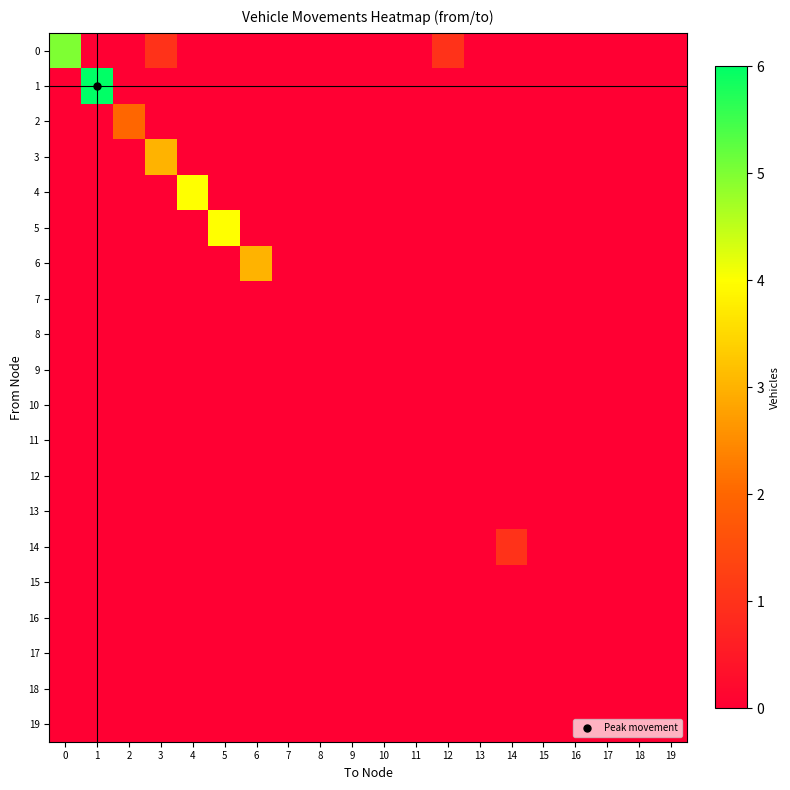

Reading left to right, extract all data points from this chart.

0: 0=5	1=0	2=0	3=1	4=0	5=0	6=0	7=0	8=0	9=0	10=0	11=0	12=1	13=0	14=0	15=0	16=0	17=0	18=0	19=0
1: 0=0	1=6	2=0	3=0	4=0	5=0	6=0	7=0	8=0	9=0	10=0	11=0	12=0	13=0	14=0	15=0	16=0	17=0	18=0	19=0
2: 0=0	1=0	2=2	3=0	4=0	5=0	6=0	7=0	8=0	9=0	10=0	11=0	12=0	13=0	14=0	15=0	16=0	17=0	18=0	19=0
3: 0=0	1=0	2=0	3=3	4=0	5=0	6=0	7=0	8=0	9=0	10=0	11=0	12=0	13=0	14=0	15=0	16=0	17=0	18=0	19=0
4: 0=0	1=0	2=0	3=0	4=4	5=0	6=0	7=0	8=0	9=0	10=0	11=0	12=0	13=0	14=0	15=0	16=0	17=0	18=0	19=0
5: 0=0	1=0	2=0	3=0	4=0	5=4	6=0	7=0	8=0	9=0	10=0	11=0	12=0	13=0	14=0	15=0	16=0	17=0	18=0	19=0
6: 0=0	1=0	2=0	3=0	4=0	5=0	6=3	7=0	8=0	9=0	10=0	11=0	12=0	13=0	14=0	15=0	16=0	17=0	18=0	19=0
7: 0=0	1=0	2=0	3=0	4=0	5=0	6=0	7=0	8=0	9=0	10=0	11=0	12=0	13=0	14=0	15=0	16=0	17=0	18=0	19=0
8: 0=0	1=0	2=0	3=0	4=0	5=0	6=0	7=0	8=0	9=0	10=0	11=0	12=0	13=0	14=0	15=0	16=0	17=0	18=0	19=0
9: 0=0	1=0	2=0	3=0	4=0	5=0	6=0	7=0	8=0	9=0	10=0	11=0	12=0	13=0	14=0	15=0	16=0	17=0	18=0	19=0
10: 0=0	1=0	2=0	3=0	4=0	5=0	6=0	7=0	8=0	9=0	10=0	11=0	12=0	13=0	14=0	15=0	16=0	17=0	18=0	19=0
11: 0=0	1=0	2=0	3=0	4=0	5=0	6=0	7=0	8=0	9=0	10=0	11=0	12=0	13=0	14=0	15=0	16=0	17=0	18=0	19=0
12: 0=0	1=0	2=0	3=0	4=0	5=0	6=0	7=0	8=0	9=0	10=0	11=0	12=0	13=0	14=0	15=0	16=0	17=0	18=0	19=0
13: 0=0	1=0	2=0	3=0	4=0	5=0	6=0	7=0	8=0	9=0	10=0	11=0	12=0	13=0	14=0	15=0	16=0	17=0	18=0	19=0
14: 0=0	1=0	2=0	3=0	4=0	5=0	6=0	7=0	8=0	9=0	10=0	11=0	12=0	13=0	14=1	15=0	16=0	17=0	18=0	19=0
15: 0=0	1=0	2=0	3=0	4=0	5=0	6=0	7=0	8=0	9=0	10=0	11=0	12=0	13=0	14=0	15=0	16=0	17=0	18=0	19=0
16: 0=0	1=0	2=0	3=0	4=0	5=0	6=0	7=0	8=0	9=0	10=0	11=0	12=0	13=0	14=0	15=0	16=0	17=0	18=0	19=0
17: 0=0	1=0	2=0	3=0	4=0	5=0	6=0	7=0	8=0	9=0	10=0	11=0	12=0	13=0	14=0	15=0	16=0	17=0	18=0	19=0
18: 0=0	1=0	2=0	3=0	4=0	5=0	6=0	7=0	8=0	9=0	10=0	11=0	12=0	13=0	14=0	15=0	16=0	17=0	18=0	19=0
19: 0=0	1=0	2=0	3=0	4=0	5=0	6=0	7=0	8=0	9=0	10=0	11=0	12=0	13=0	14=0	15=0	16=0	17=0	18=0	19=0